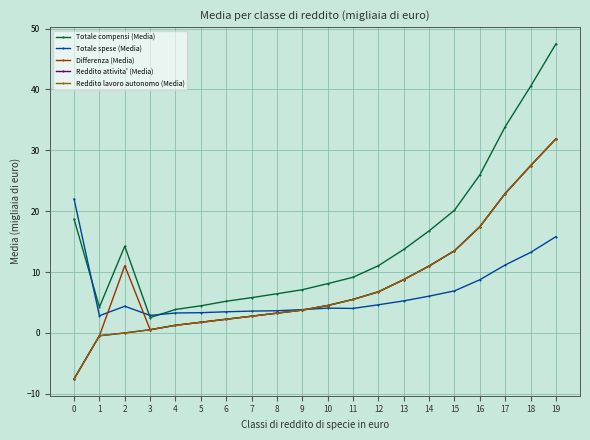

Is this an area chart (filled region under the line)?

No